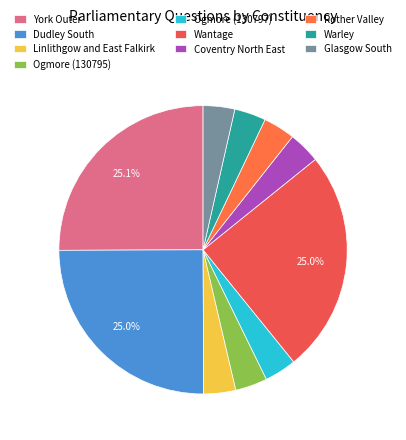

Is Rother Valley the majority of the pie?

No